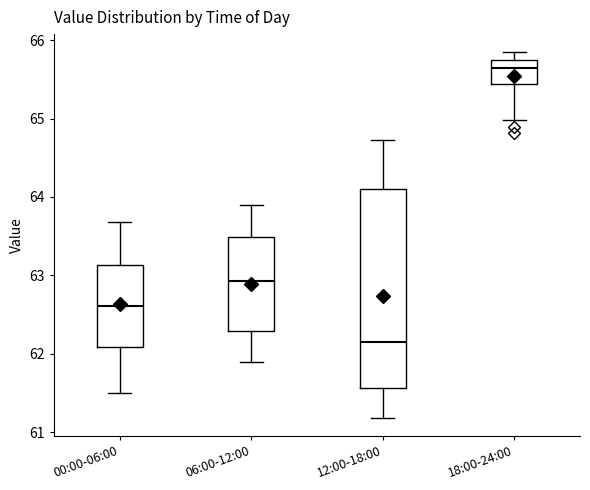

Comparing the boxes themselves (not the whiskers), which one is the tallest?

12:00-18:00